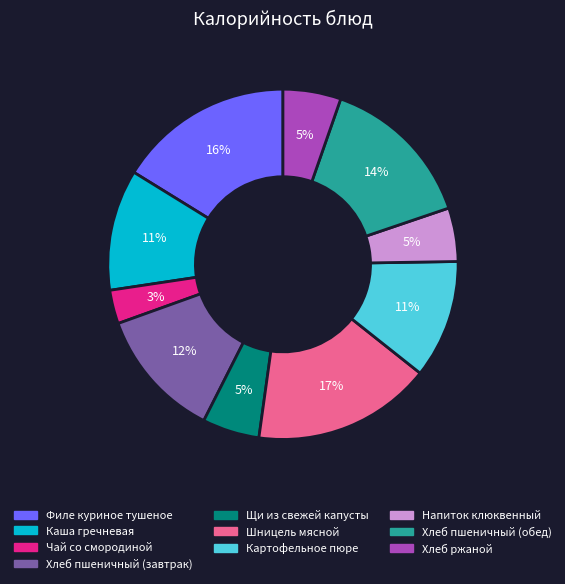

Combined, do Хлеб ржаной and Хлеб пшеничный (завтрак) account for over 50%?

No